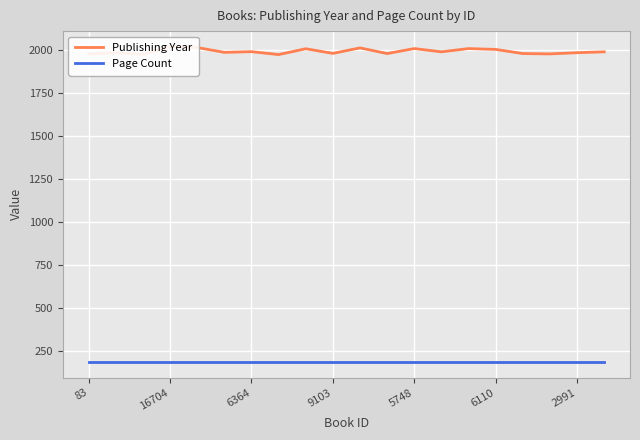

What is the total value across all series at 83?

2162